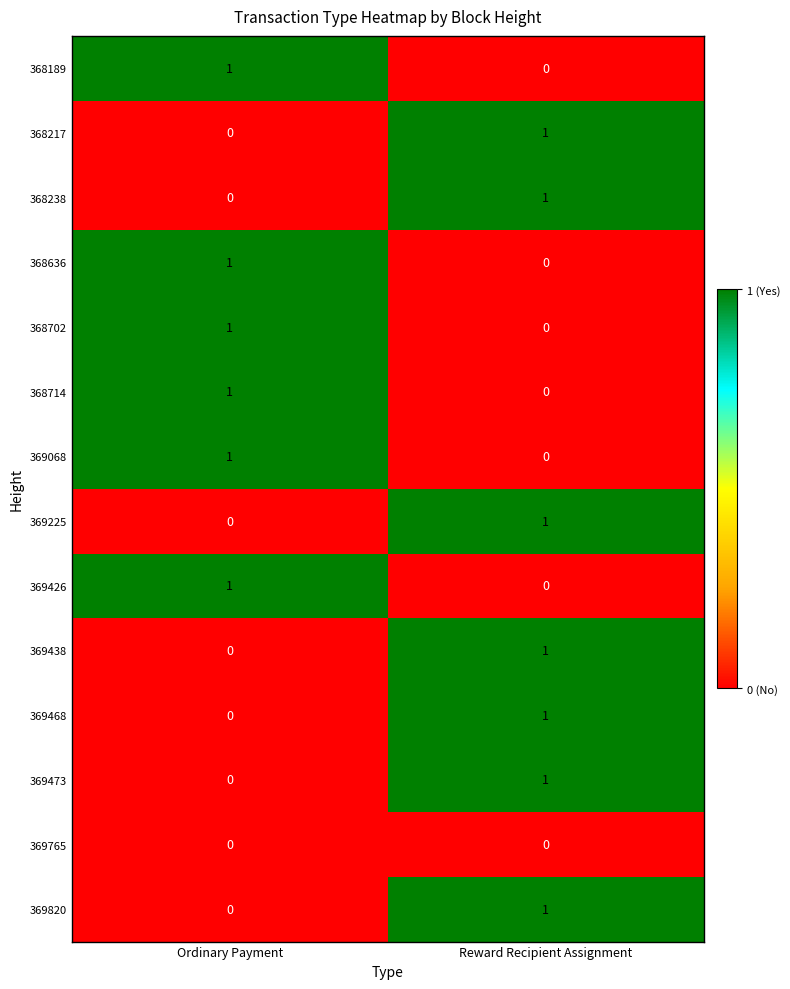

Reading left to right, transcribe all the data shown in this chart.

368189: 1	0
368217: 0	1
368238: 0	1
368636: 1	0
368702: 1	0
368714: 1	0
369068: 1	0
369225: 0	1
369426: 1	0
369438: 0	1
369468: 0	1
369473: 0	1
369765: 0	0
369820: 0	1